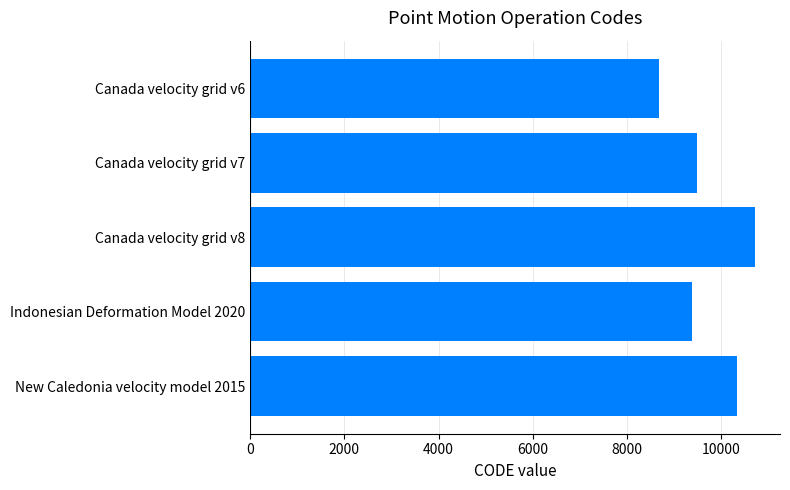

Reading top to bottom, list all the values displayed in this chart.

8676	9483	10707	9375	10323